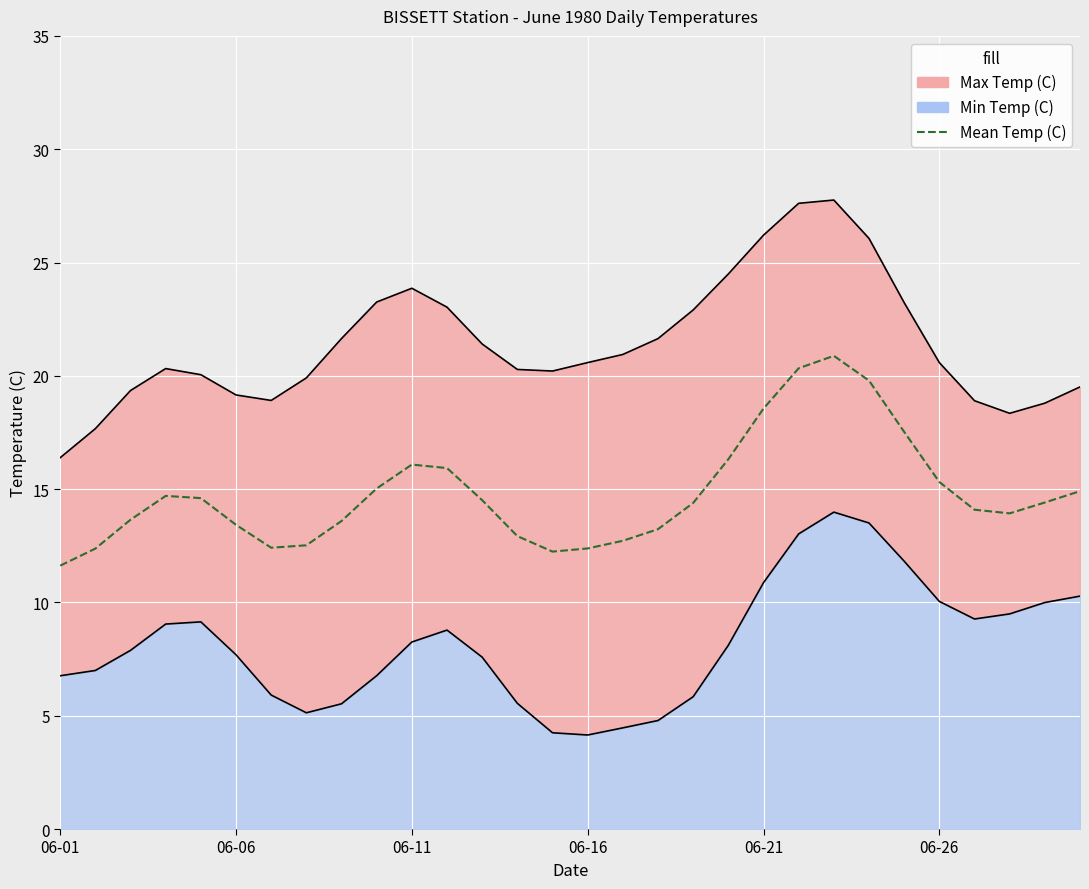

True or false: the data has more than 2 interior local peaks.

True